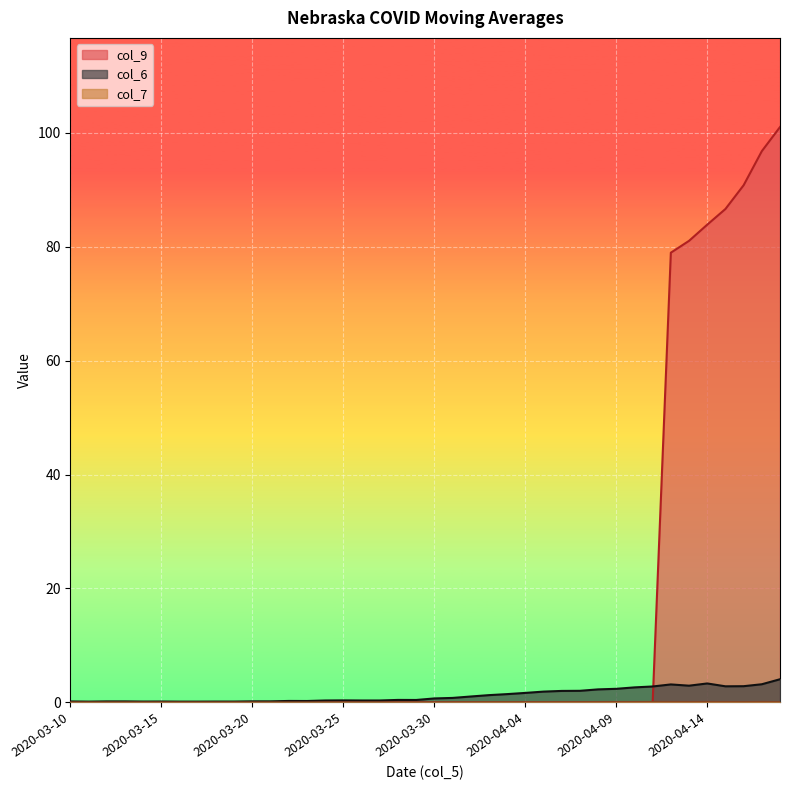

What is the sum of the col_9 values at 2020-03-23 and 2020-04-17?

96.8